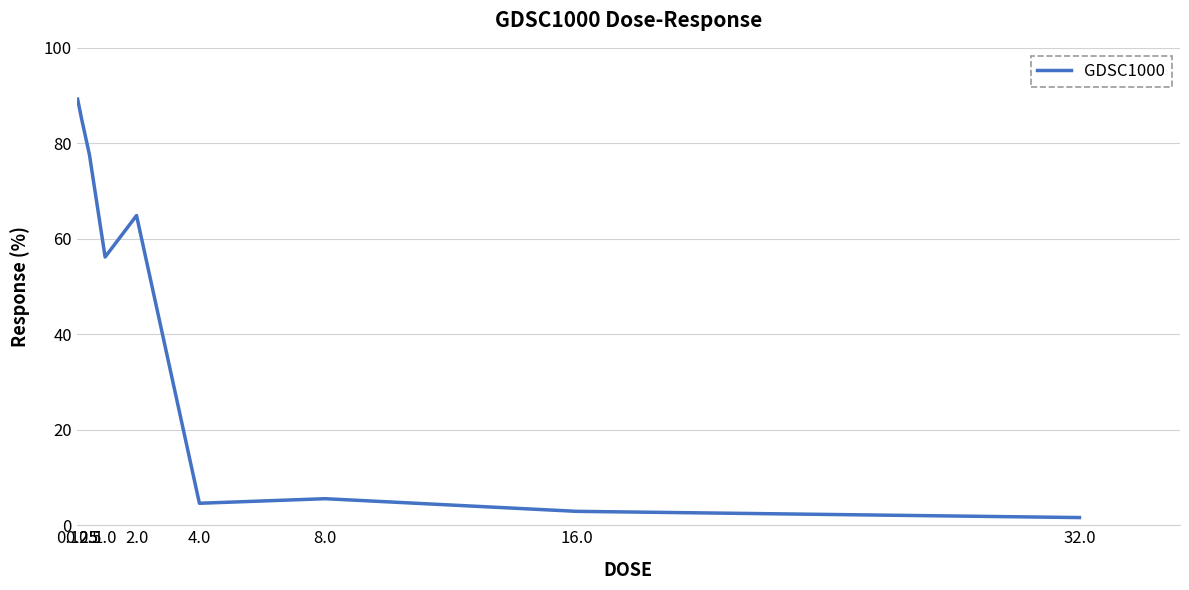

Which has a higher value, 2.0 or 1.0?

2.0